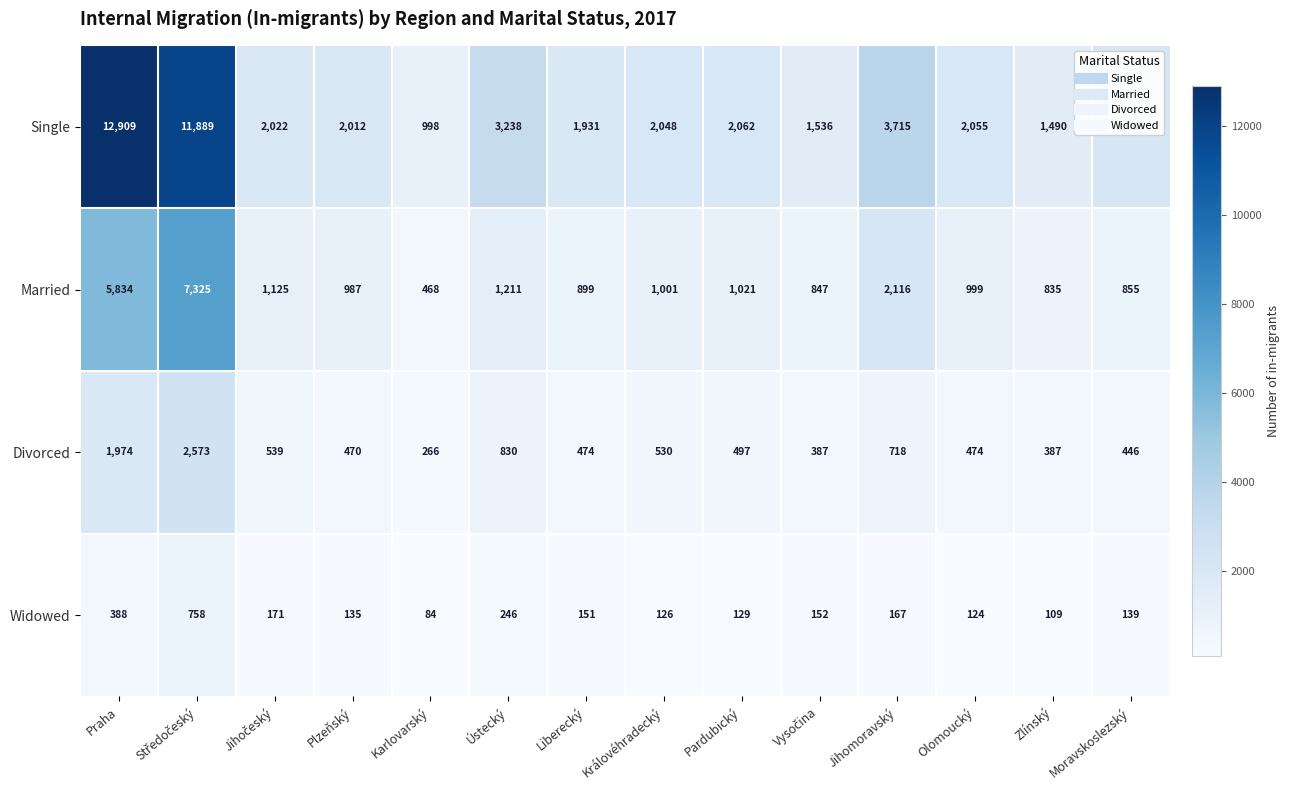

At which category does the chart reach its peak across all series?

Praha